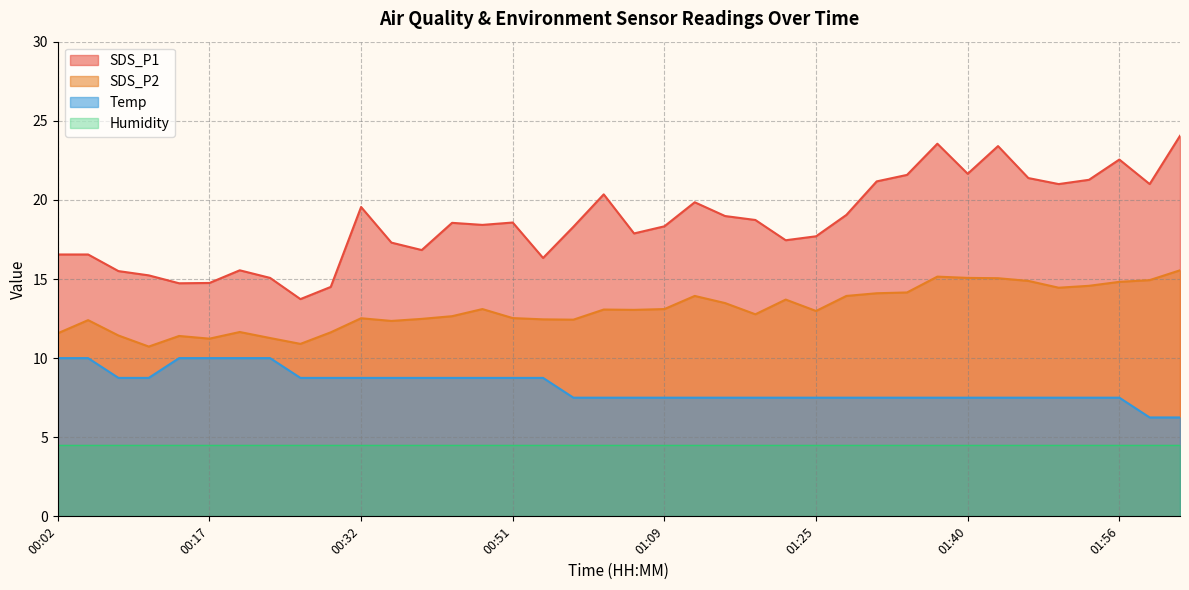

True or false: Temp has a value of 10.0 at 00:05.

True